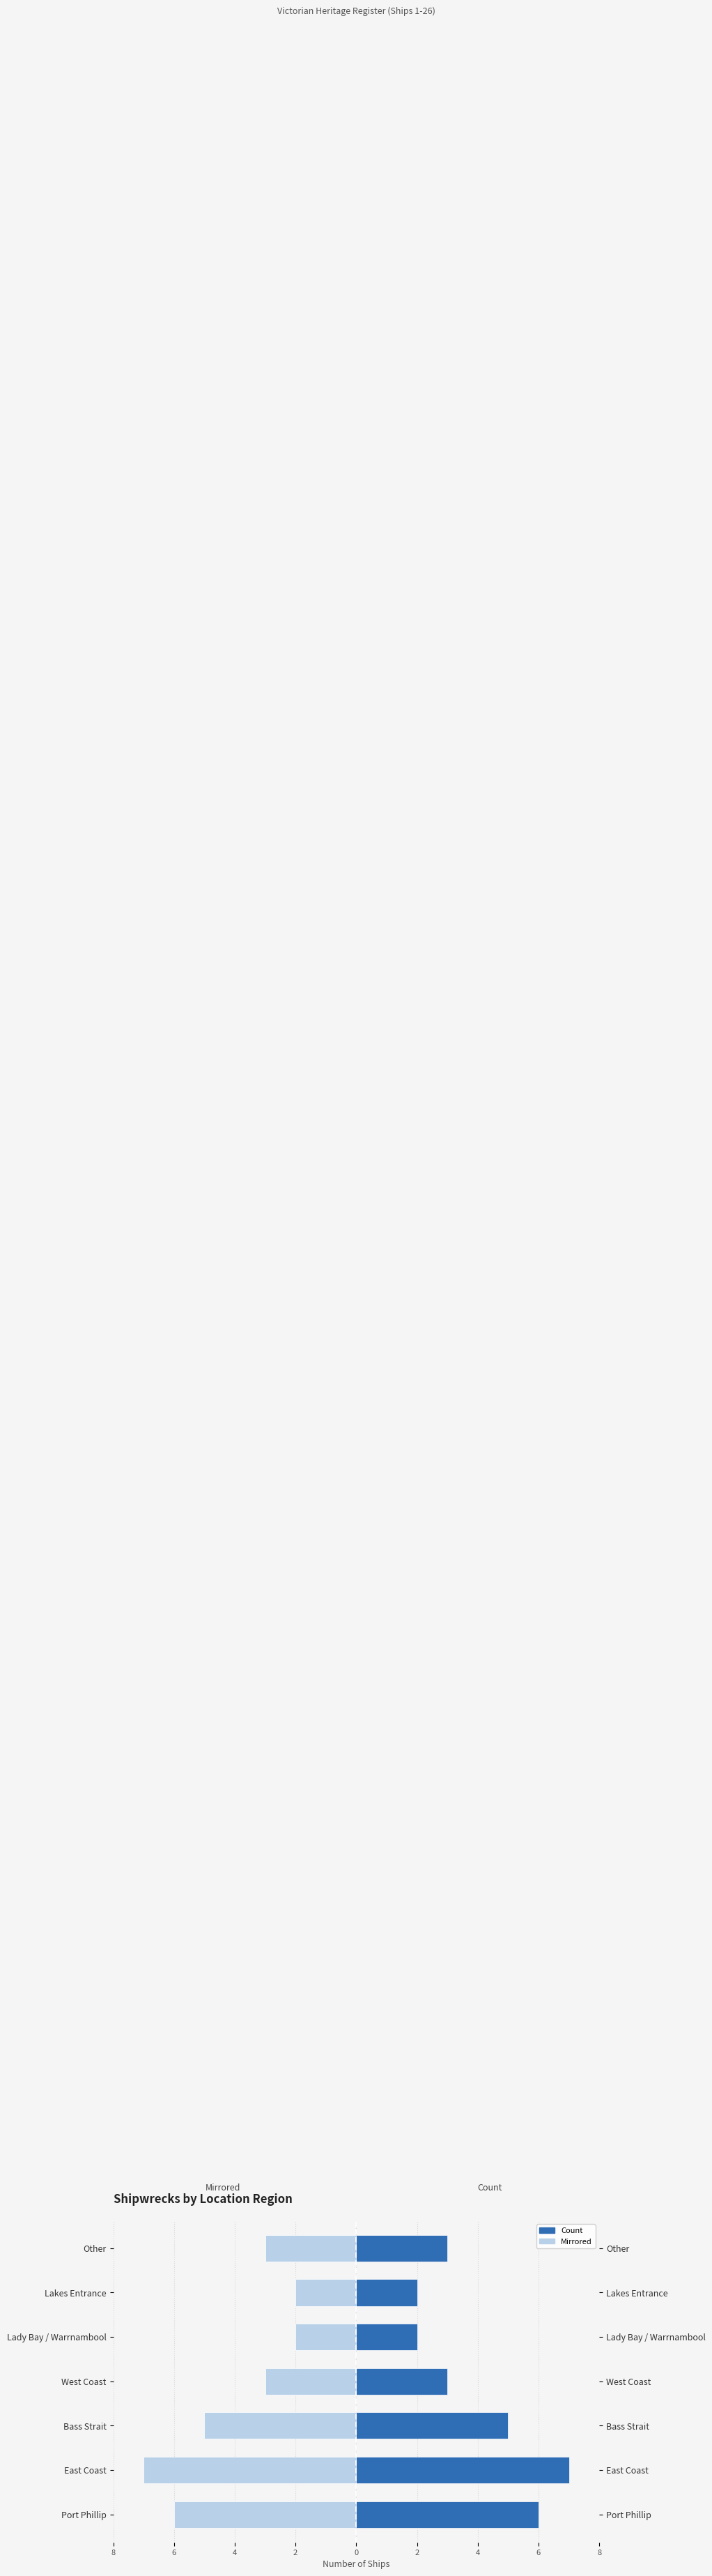

The Left side series shows -2 at 2. True or false?

True